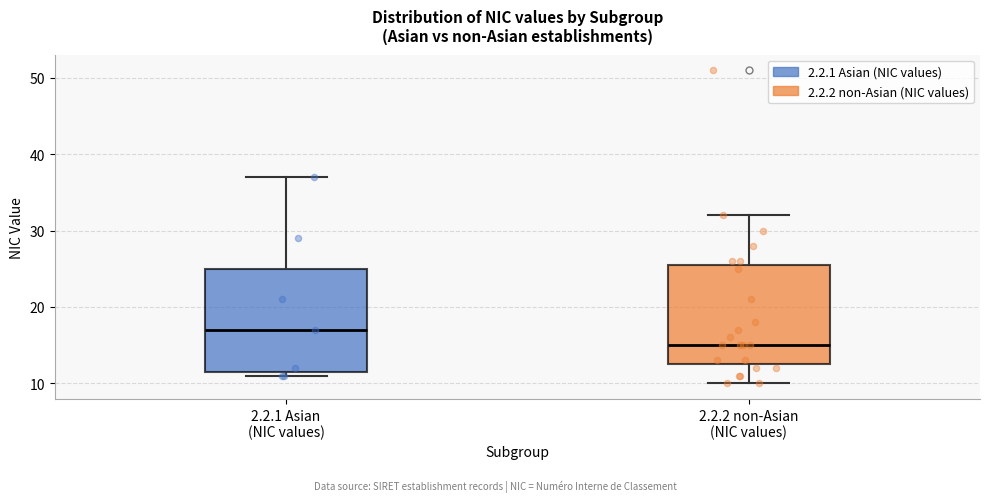

Which box has the highest median line?

2.2.1 Asian (NIC values)